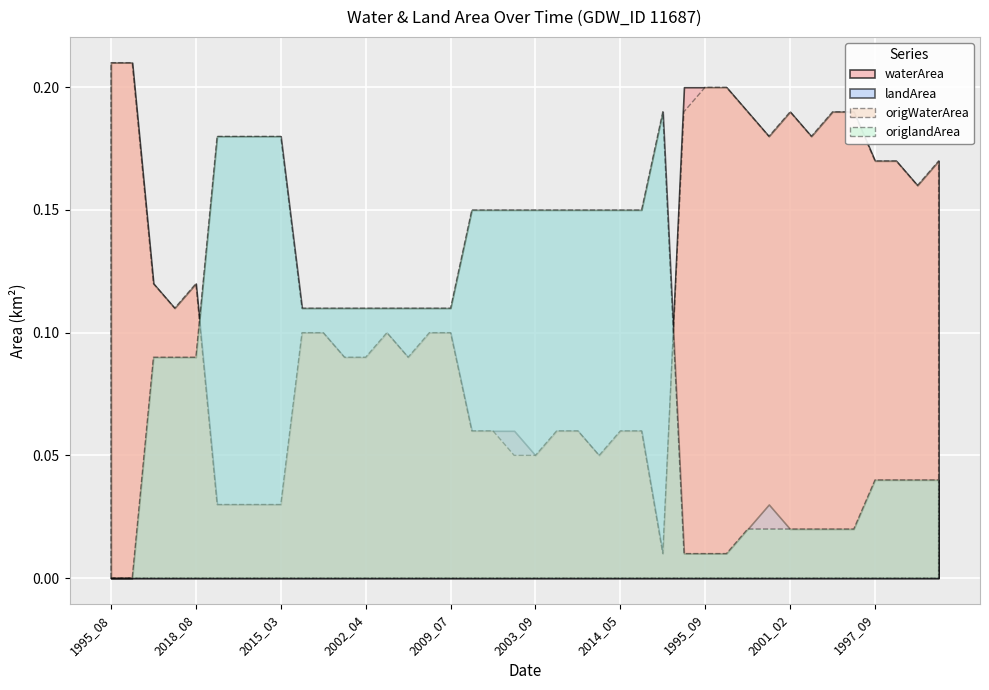

What is the total value across all series at 1991_08?

0.4